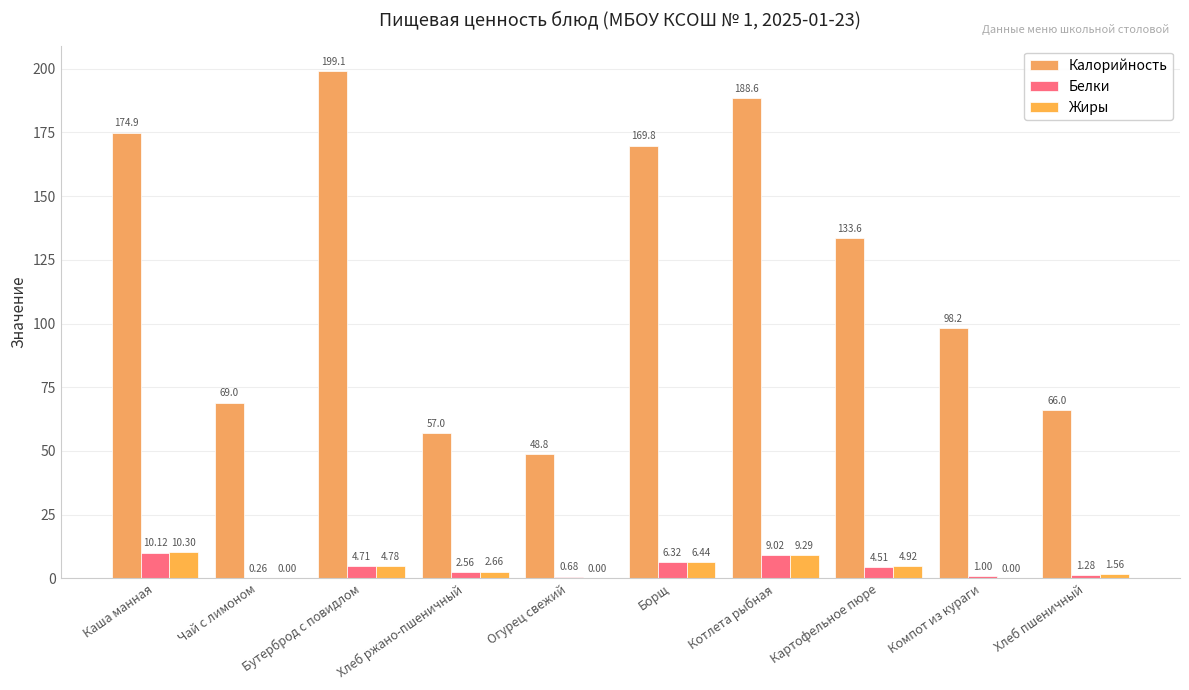

Which series changed the most between Картофельное пюре and Хлеб пшеничный?

Калорийность